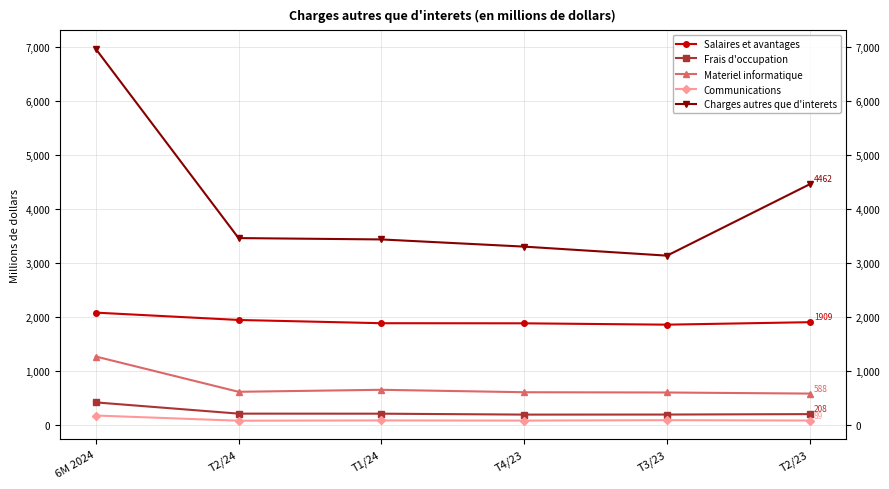

What is the label of the 3rd point from the left?

T1/24